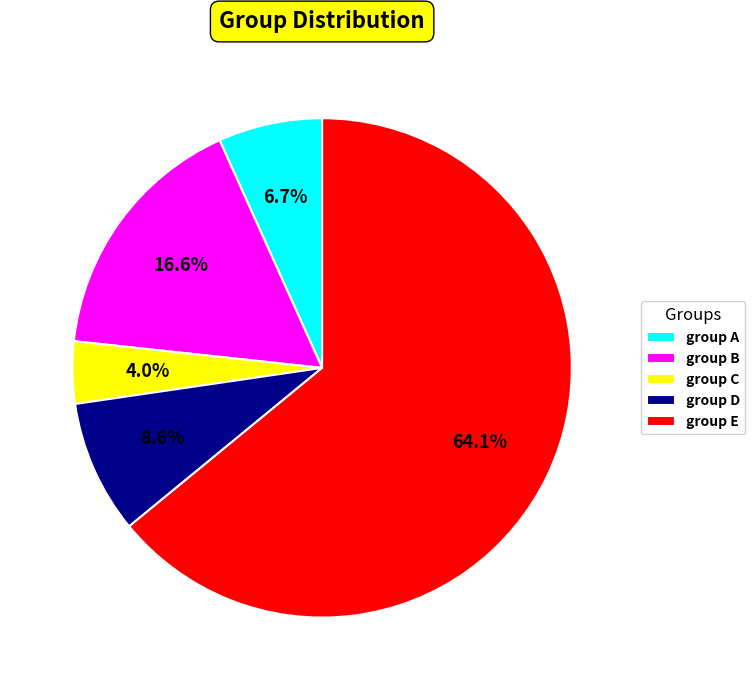

What is the largest slice in the pie chart?

group E